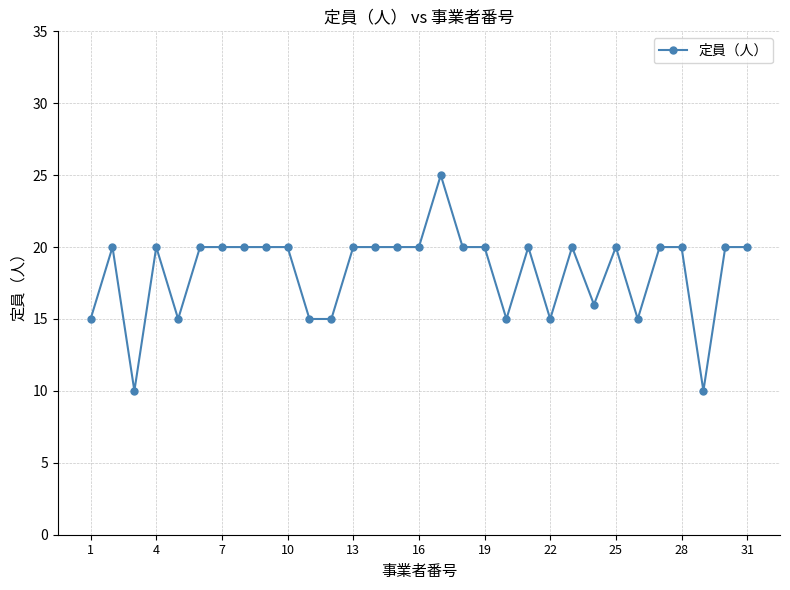

Reading left to right, transcribe all the data shown in this chart.

15	20	10	20	15	20	20	20	20	20	15	15	20	20	20	20	25	20	20	15	20	15	20	16	20	15	20	20	10	20	20